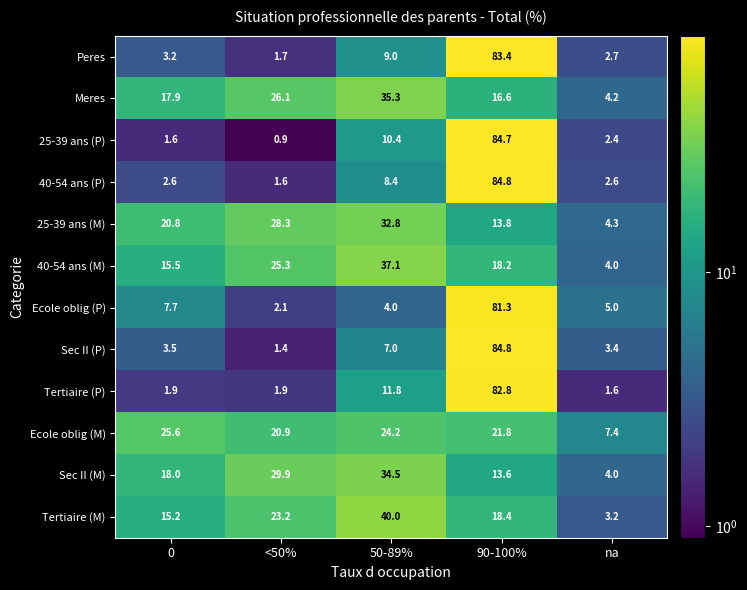

What is the spread (max minus min) of values at 90-100%?

71.2